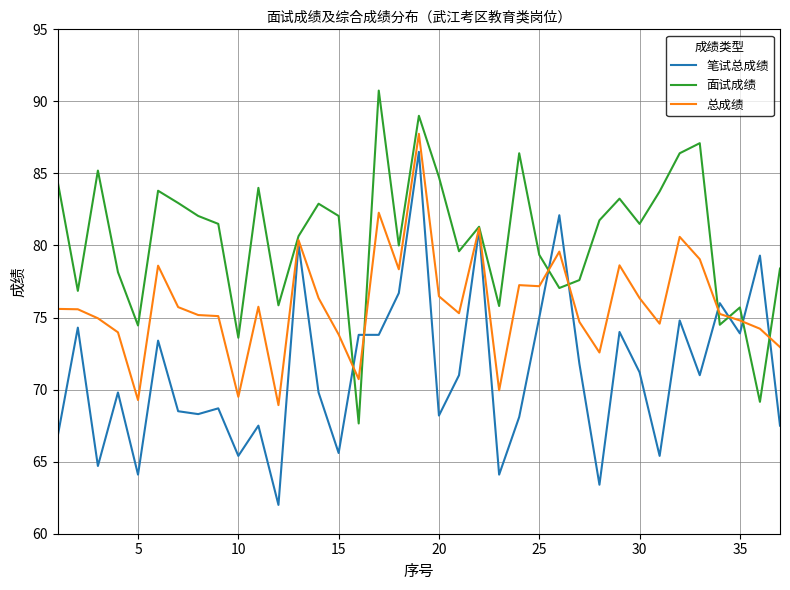

Which series has the largest total across all categories?

面试成绩